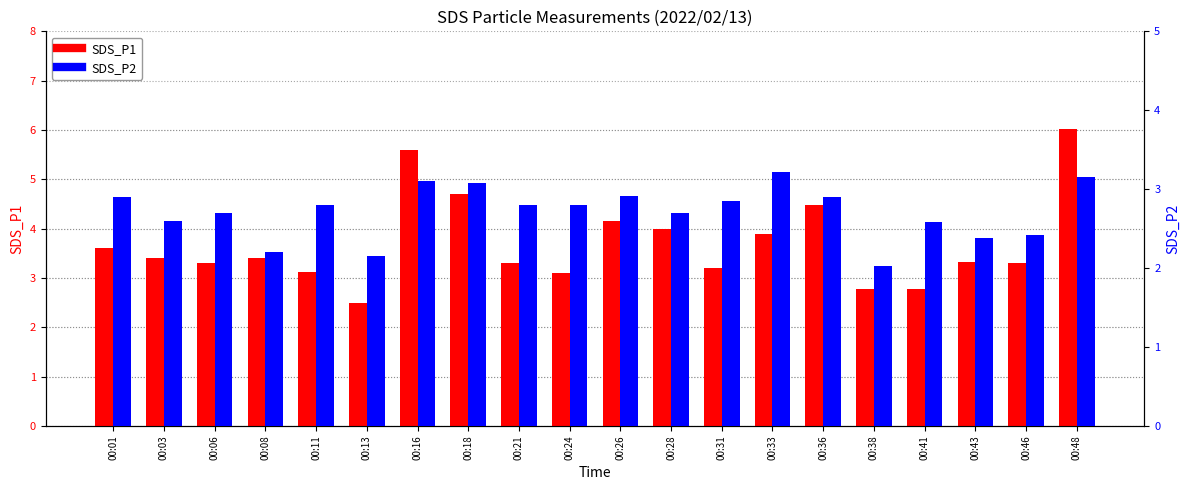

Where is SDS_P2 nearest to the value 2?

00:38